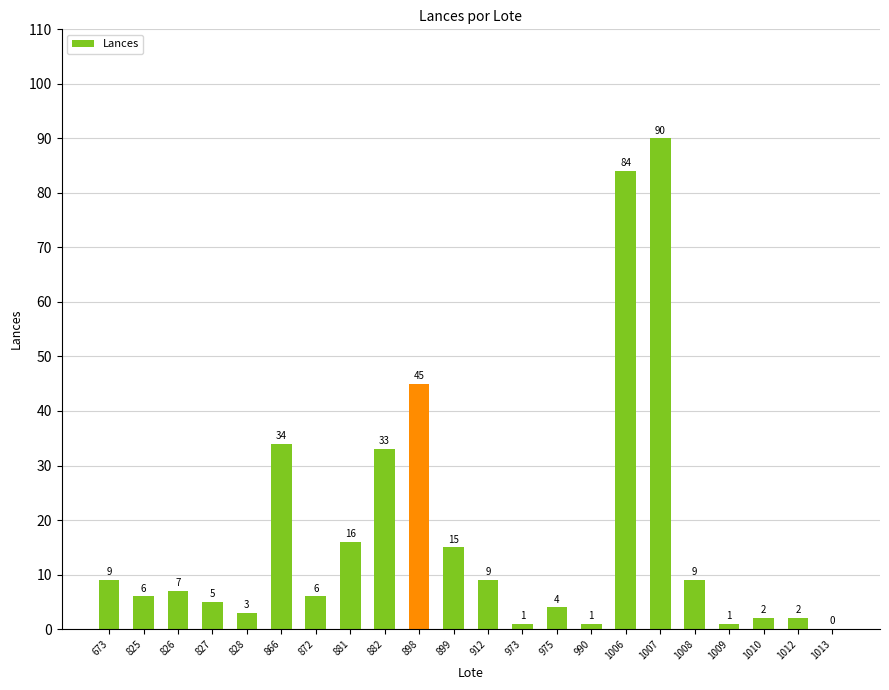

Reading left to right, what are all the values shown in this chart?

9	6	7	5	3	34	6	16	33	45	15	9	1	4	1	84	90	9	1	2	2	0